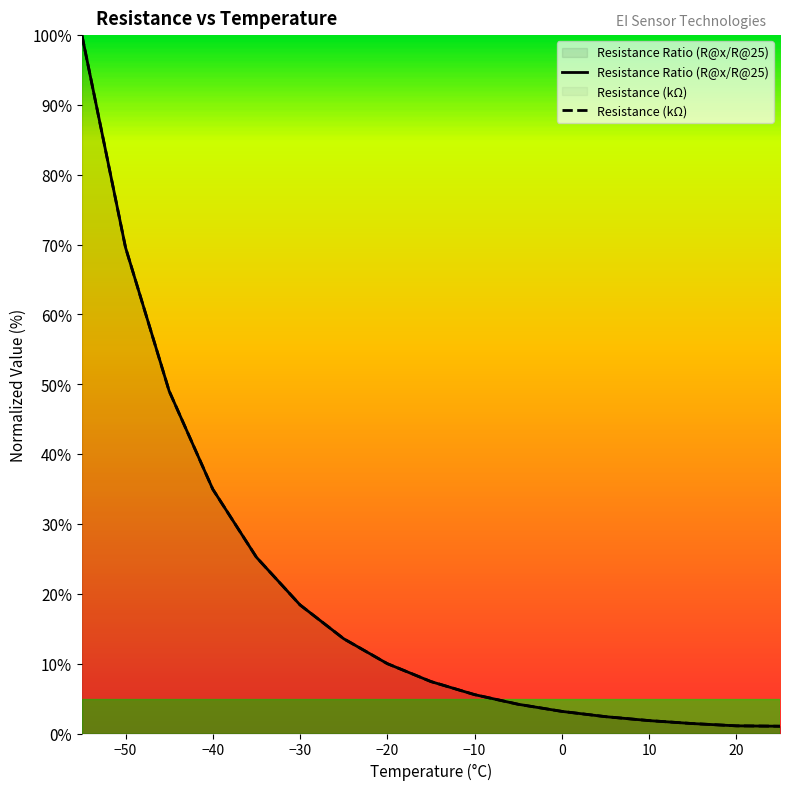

Which series changed the most between -50 and 15?

Resistance (kΩ)